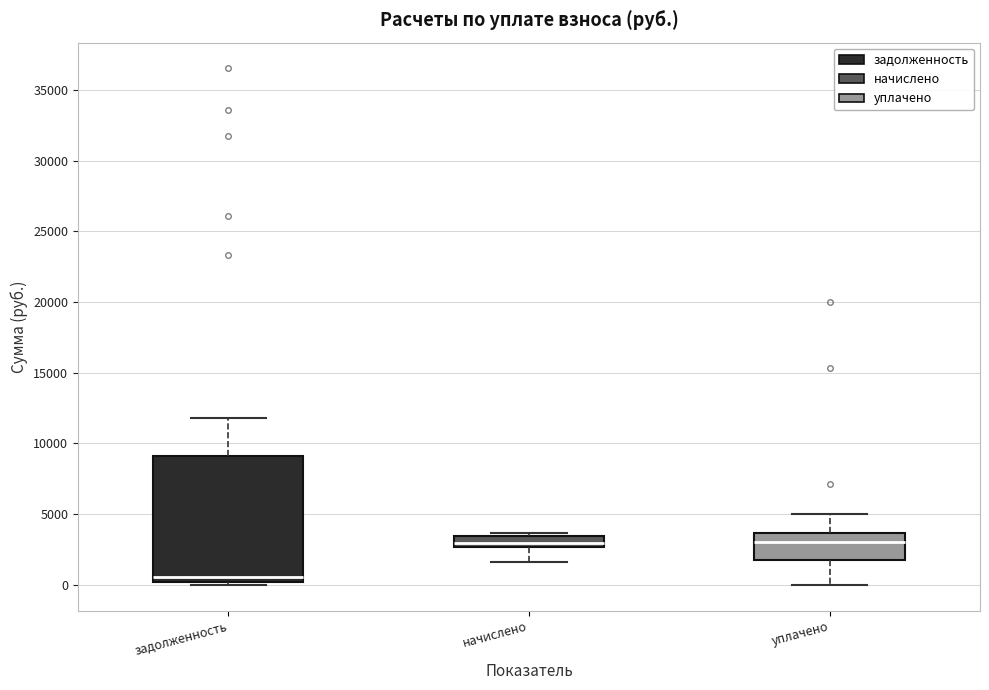

Where does the lower whisker of the box for начислено end on the y-axis? The values are not printed on the chart, so give them approximately, as read against the axis.

1500